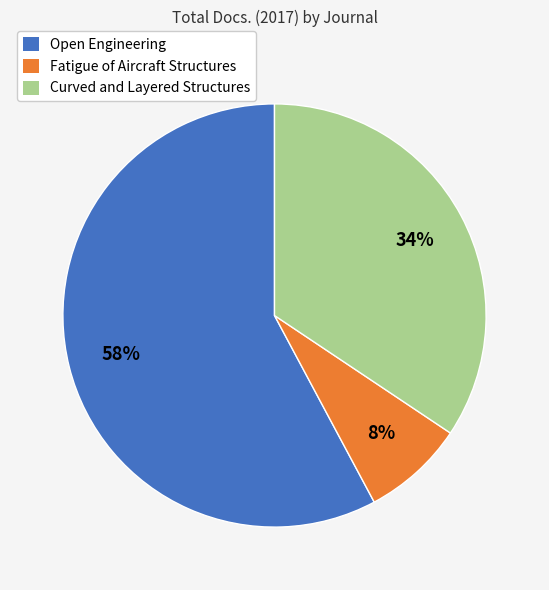

To the nearest percent, what percentage of the pie is Curved and Layered Structures?

34%